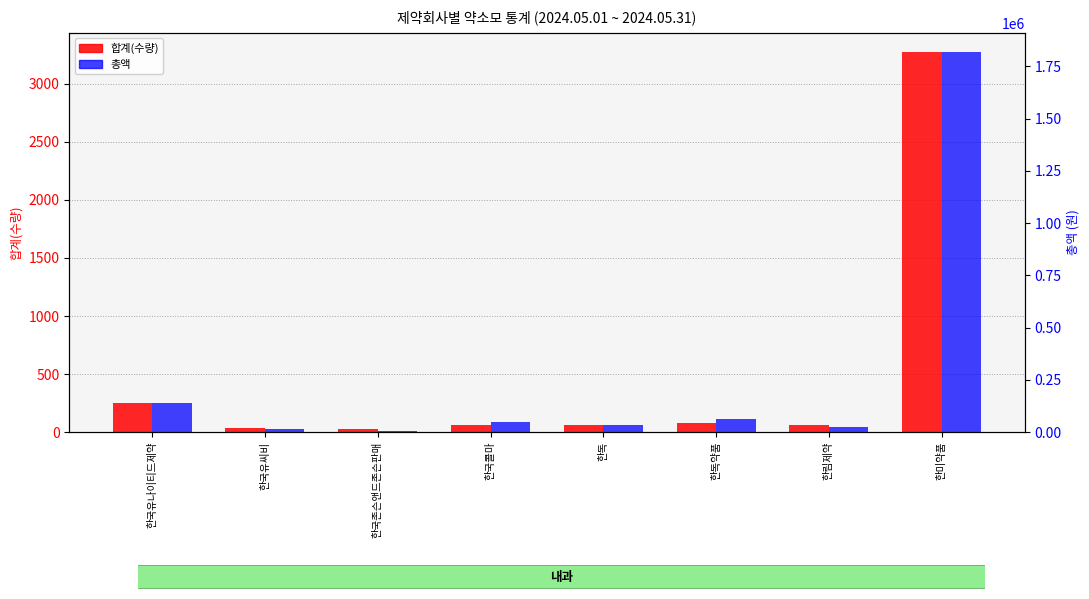

Is the value of 총액 at 한국존슨앤드존슨판매 greater than the value of 합계(수량) at 한독?

Yes